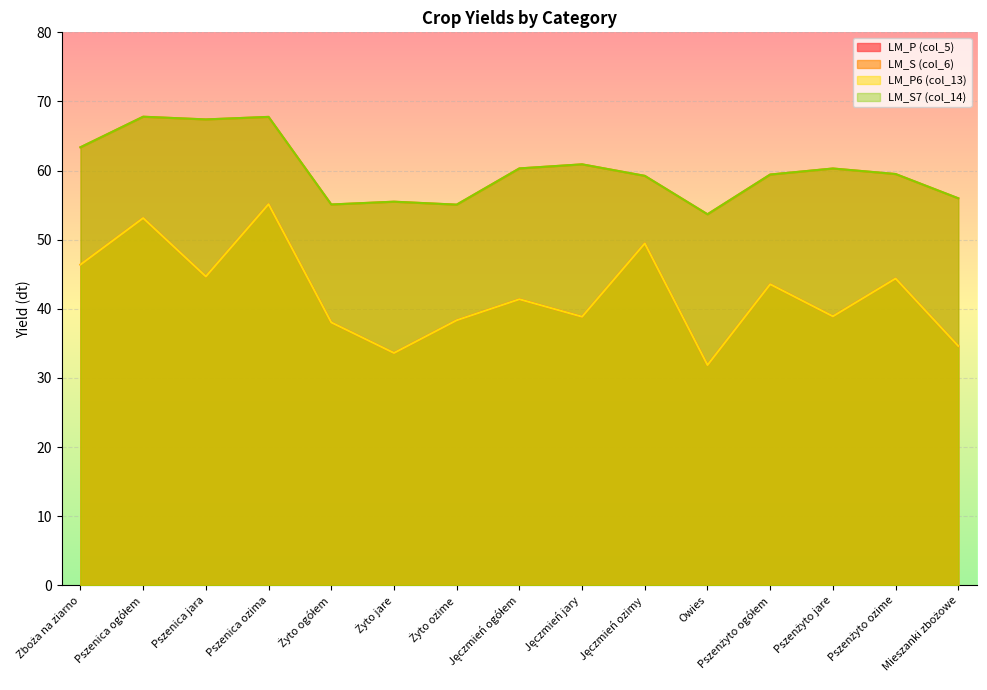

Which has a higher value, Jęczmień ozimy or Zboża na ziarno?

Jęczmień ozimy